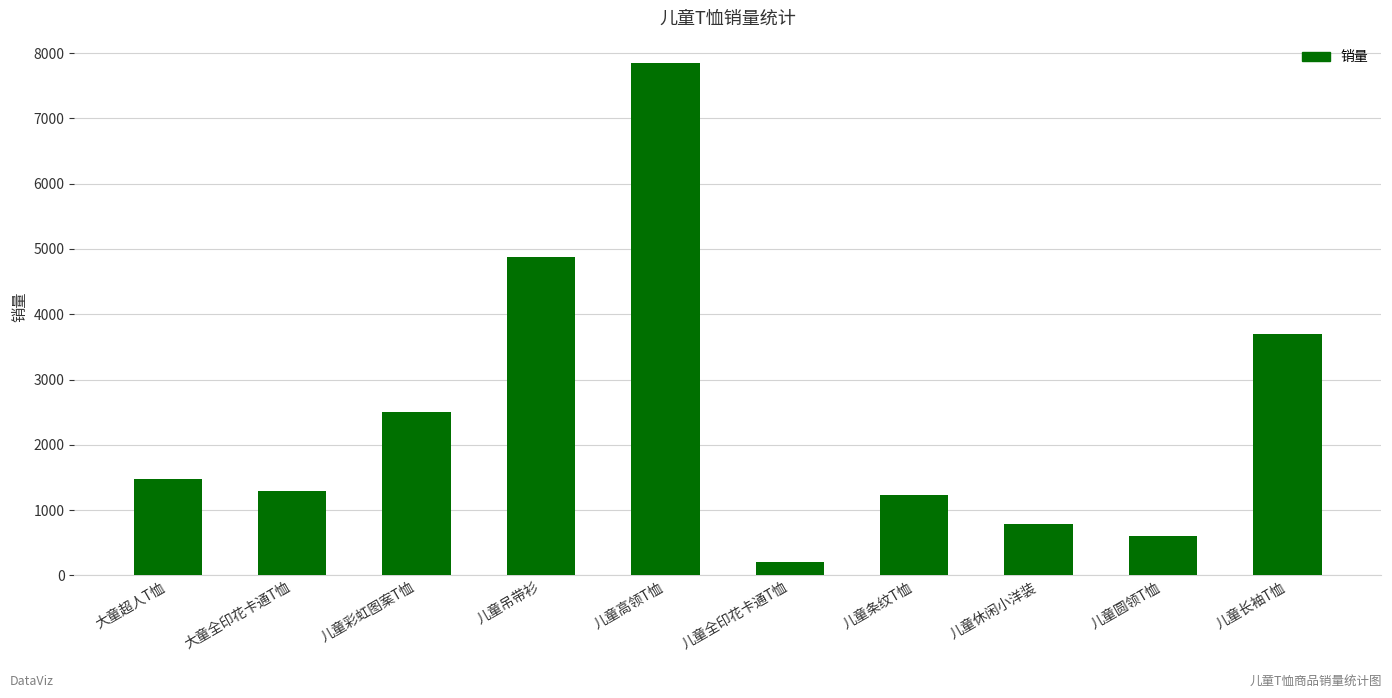

Reading left to right, extract all data points from this chart.

大童超人T恤=1478	大童全印花卡通T恤=1285	儿童彩虹图案T恤=2500	儿童吊带衫=4872	儿童高领T恤=7841	儿童全印花卡通T恤=200	儿童条纹T恤=1230	儿童休闲小洋装=785	儿童圆领T恤=600	儿童长袖T恤=3694